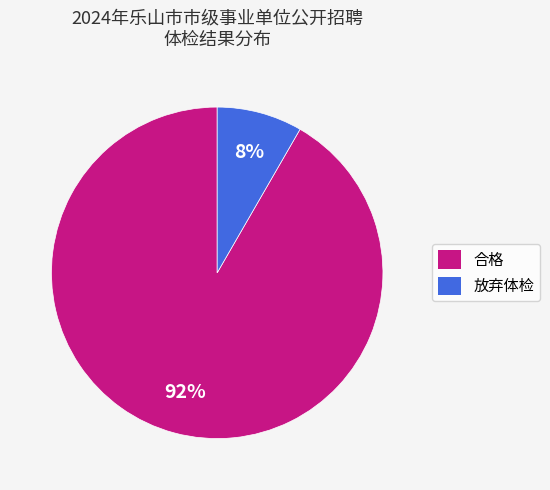

What is the majority slice?

合格